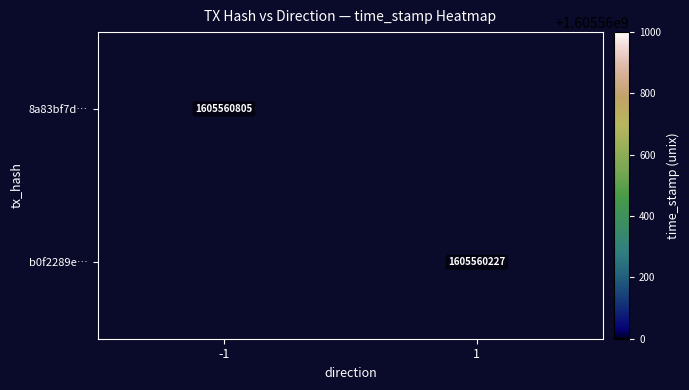

At which category does the chart reach its minimum across all series?

1